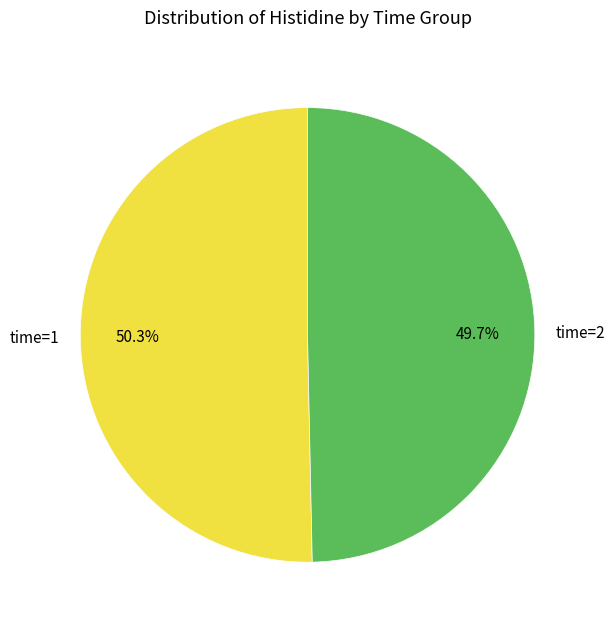

Is there a majority slice in this chart?

Yes